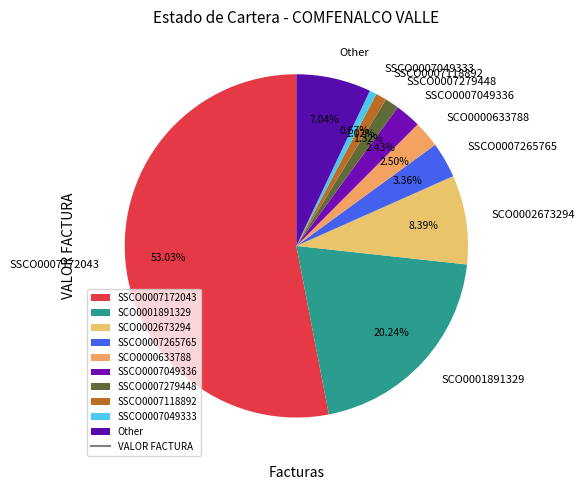

What is the largest slice in the pie chart?

SSCO0007172043